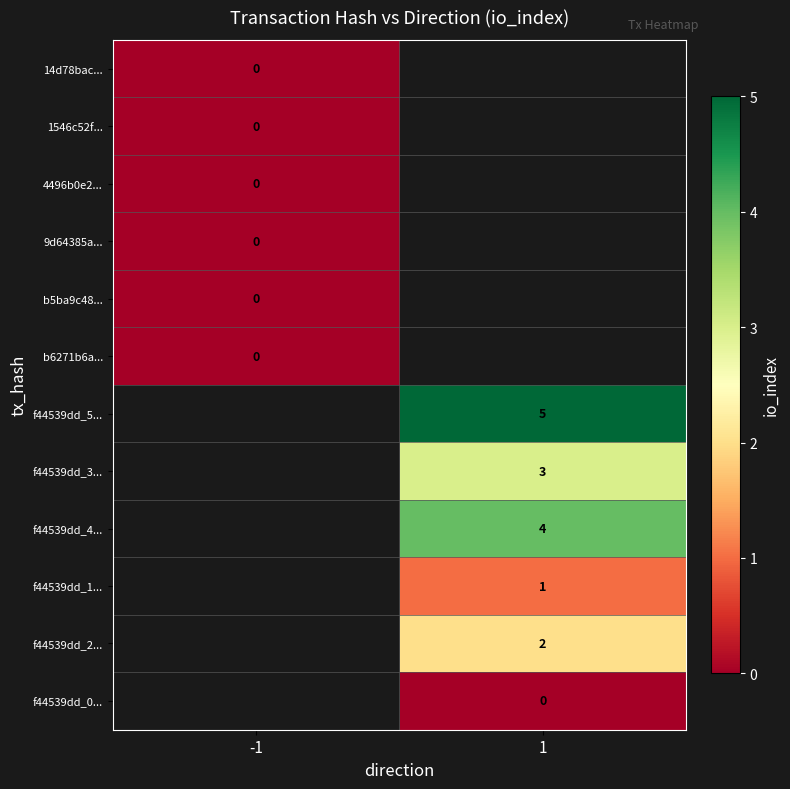

Which label corresponds to the smallest value in the chart?

-1